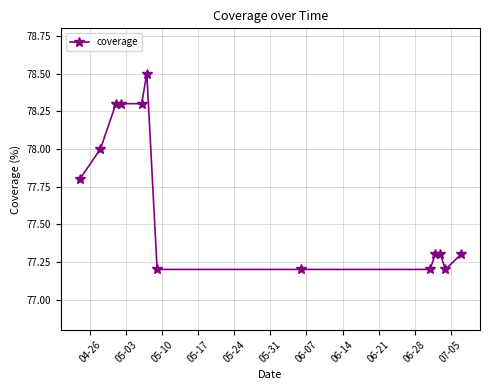

What is the difference between the maximum and minimum values?

1.3